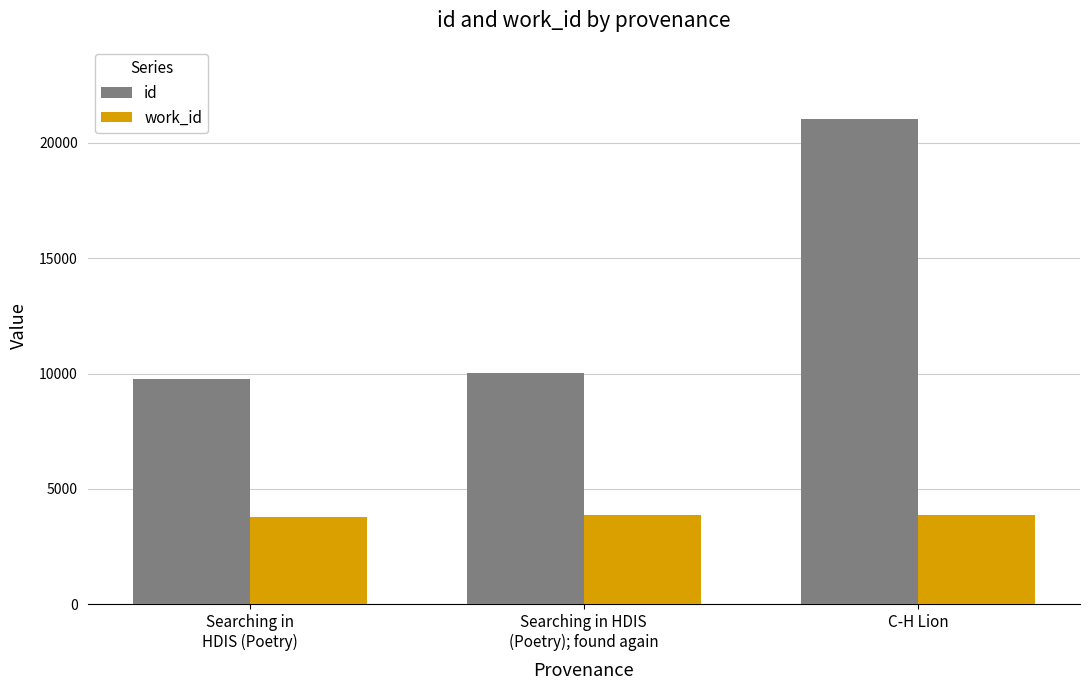

The value of work_id at Searching in HDIS
(Poetry); found again is 1926. True or false?

False